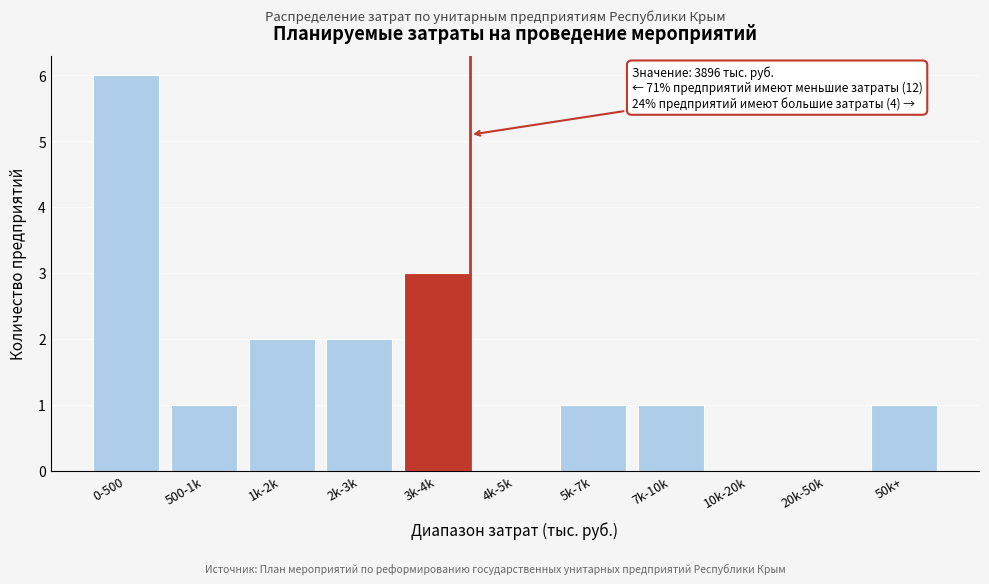

Reading left to right, transcribe all the data shown in this chart.

0-500=6	500-1k=1	1k-2k=2	2k-3k=2	3k-4k=3	4k-5k=0	5k-7k=1	7k-10k=1	10k-20k=0	20k-50k=0	50k+=1